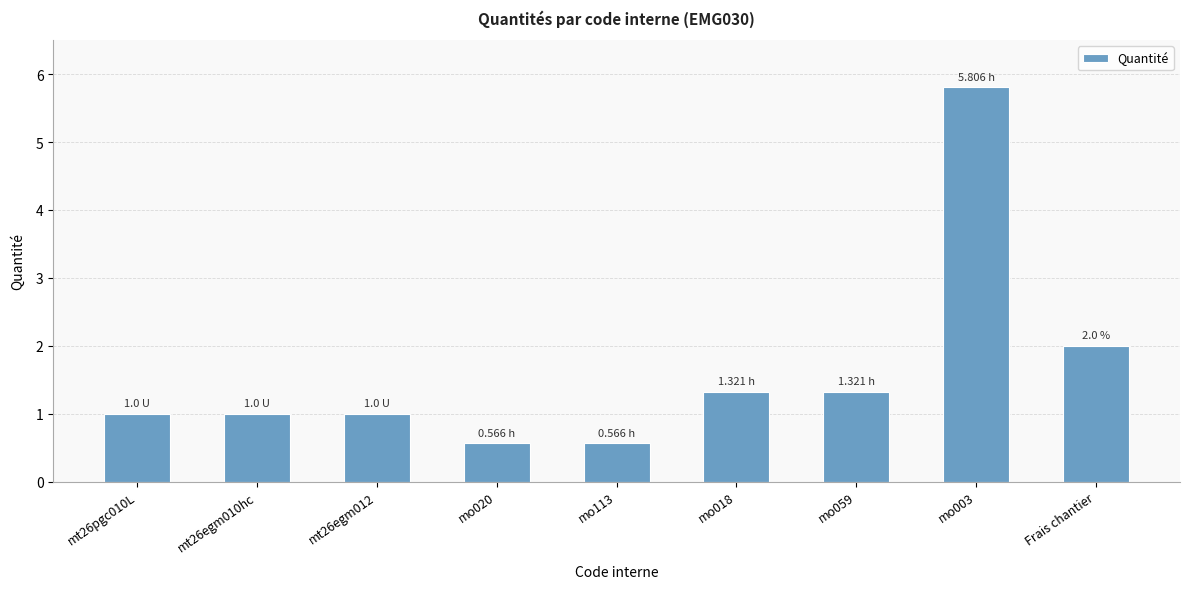

How many bars are there in total?

9